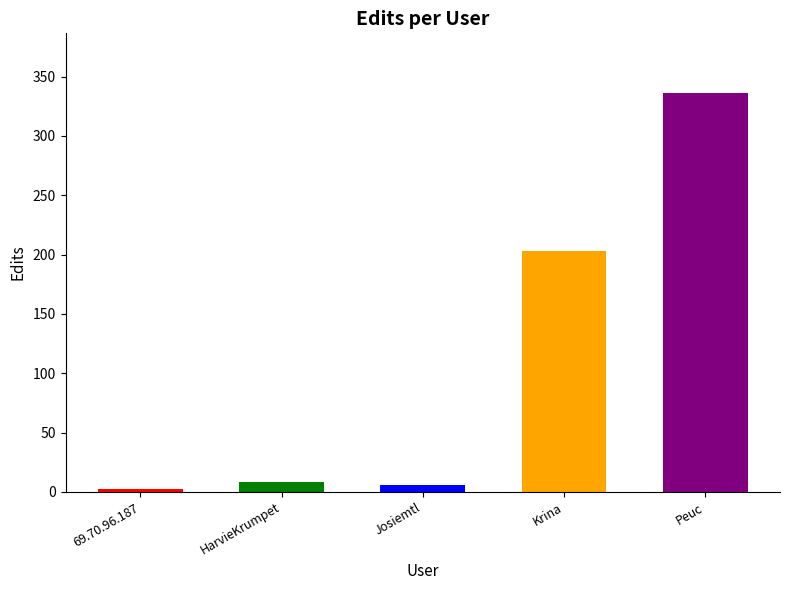

Approximately how many times larger is the value at Josiemtl compared to HarvieKrumpet?

0.8